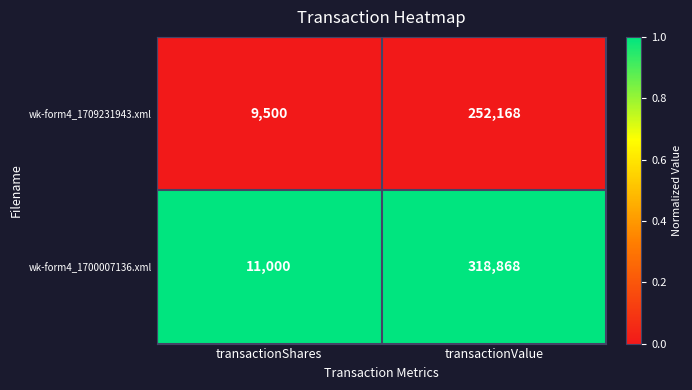

At which category is the sum across all series the highest?

transactionValue